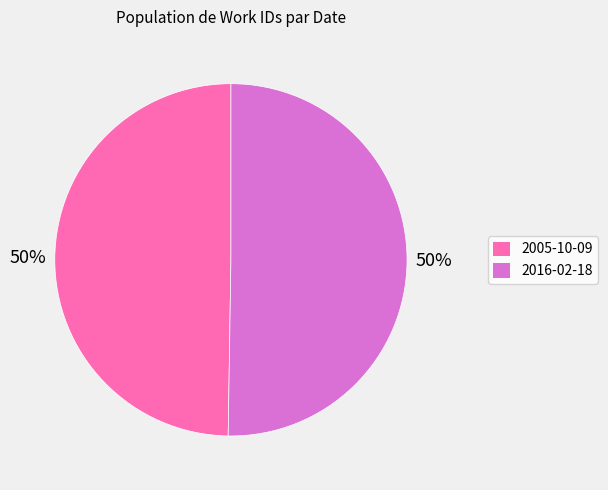

To the nearest percent, what is the combined percentage of 2016-02-18 and 2005-10-09?

100%